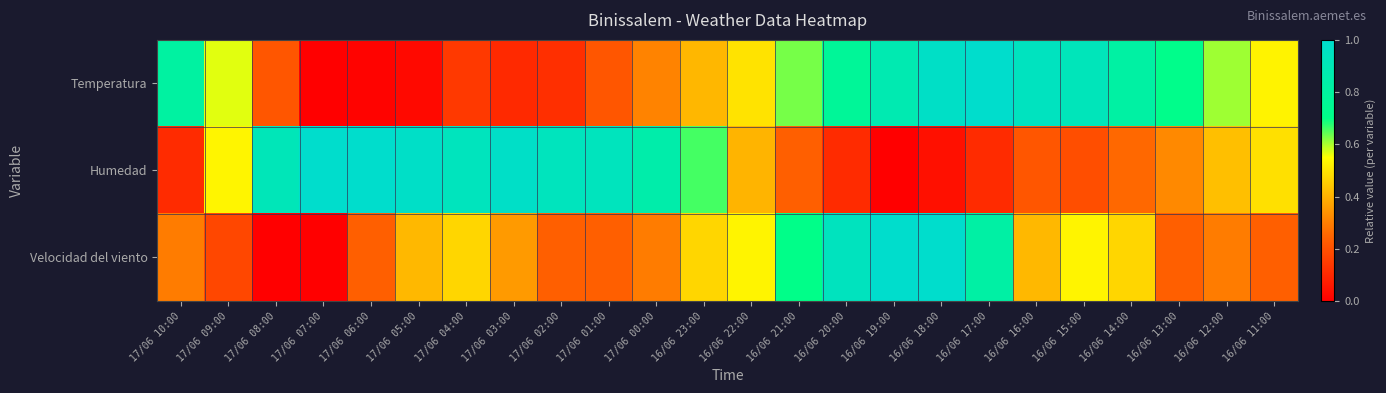

Rank the series by their maximum value, from lowest to highest.

Temperatura, Humedad, Velocidad del viento